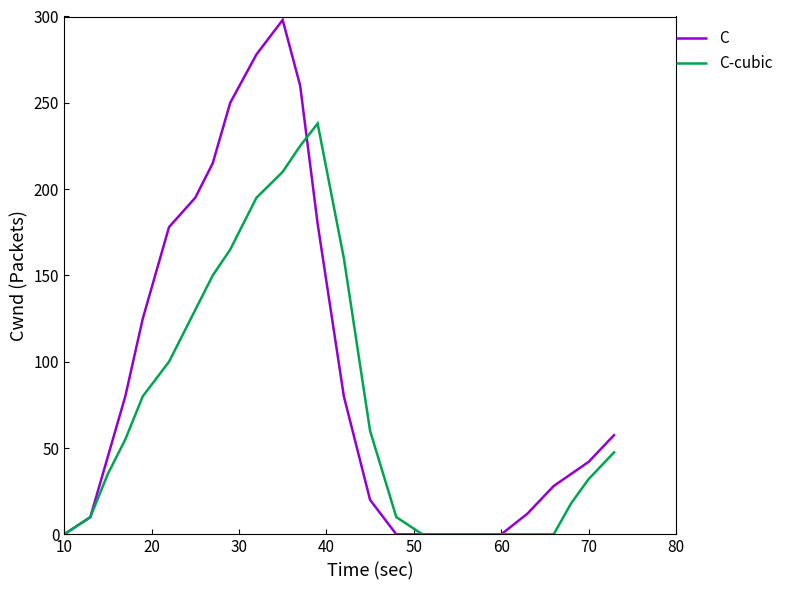

Which series has the widest spread of values?

C